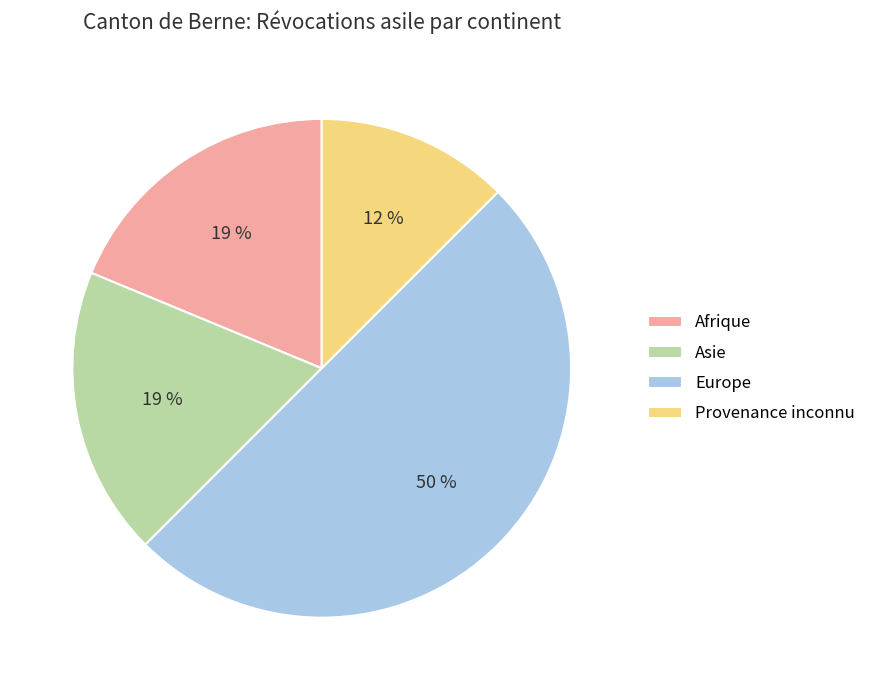

How many slices are in this pie chart?

4